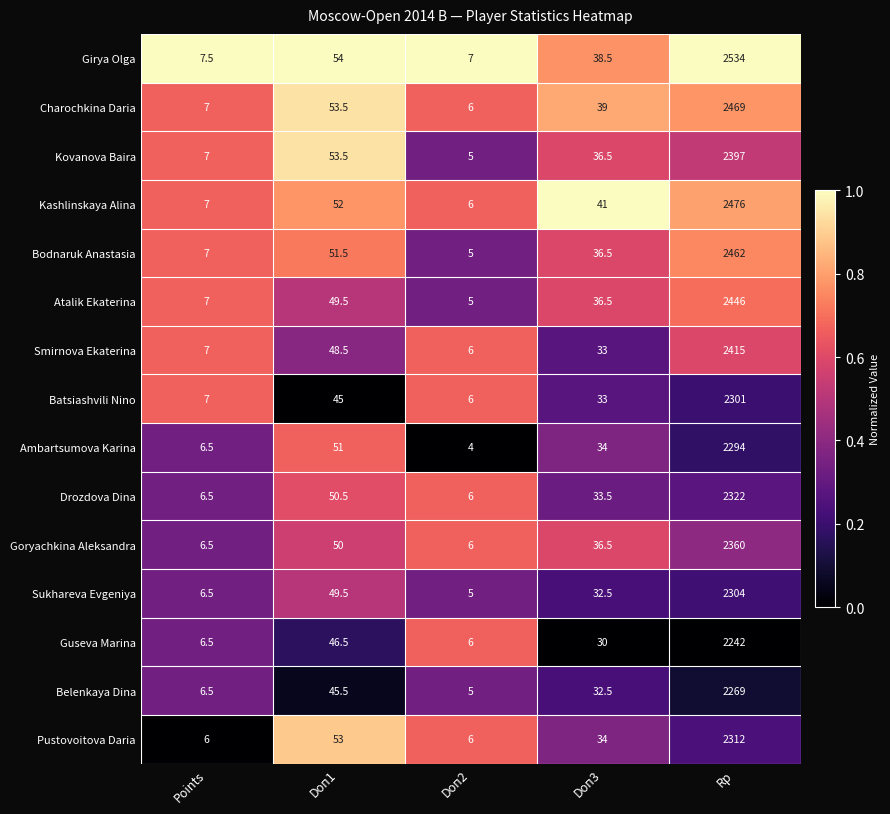

Rank the series by their maximum value, from lowest to highest.

Guseva Marina, Belenkaya Dina, Ambartsumova Karina, Batsiashvili Nino, Sukhareva Evgeniya, Pustovoitova Daria, Drozdova Dina, Goryachkina Aleksandra, Kovanova Baira, Smirnova Ekaterina, Atalik Ekaterina, Bodnaruk Anastasia, Charochkina Daria, Kashlinskaya Alina, Girya Olga